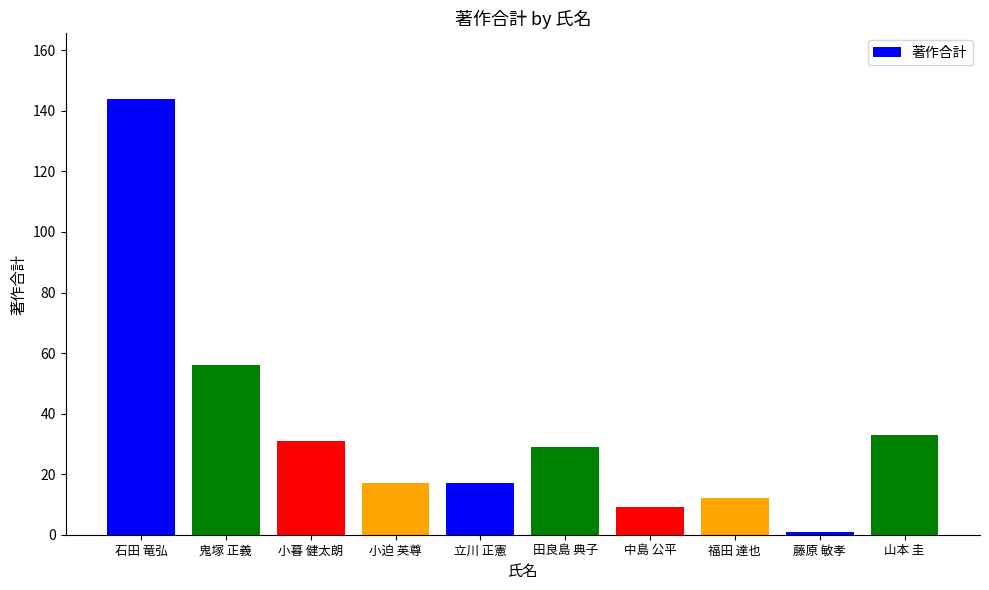

Which category has the lowest value across all series?

藤原 敏孝